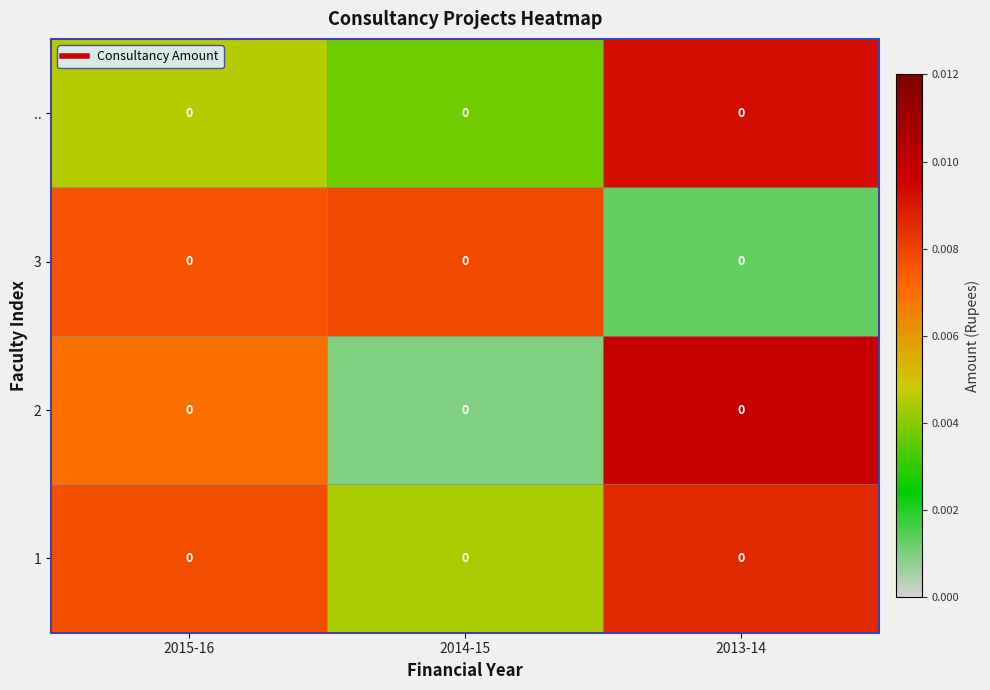

Reading right to left, list all the values displayed in this chart.

1: 2013-14=0.0	2014-15=0.0	2015-16=0.0
2: 2013-14=0.0	2014-15=0.0	2015-16=0.0
3: 2013-14=0.0	2014-15=0.0	2015-16=0.0
..: 2013-14=0.0	2014-15=0.0	2015-16=0.0